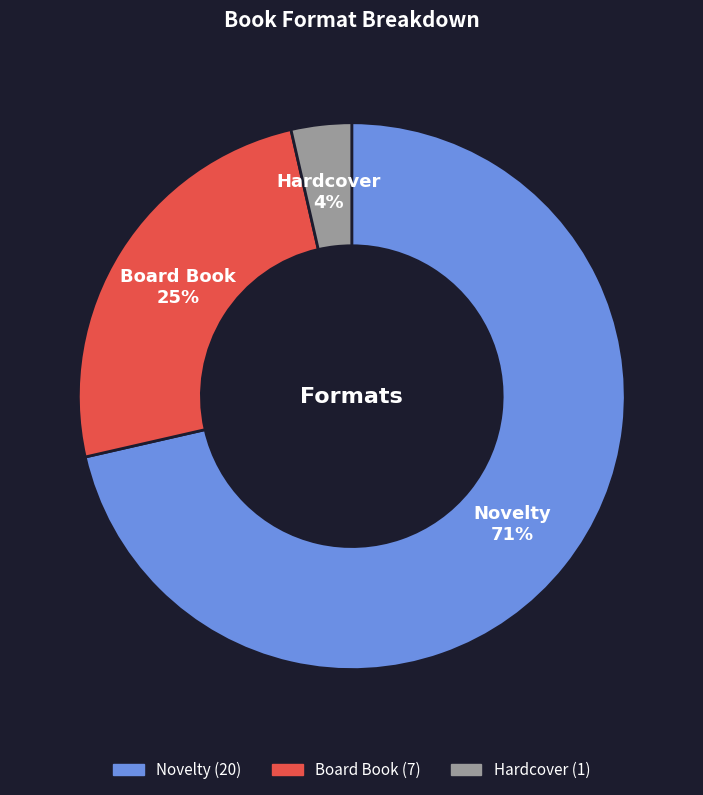

Which has a higher value, Novelty or Board Book?

Novelty